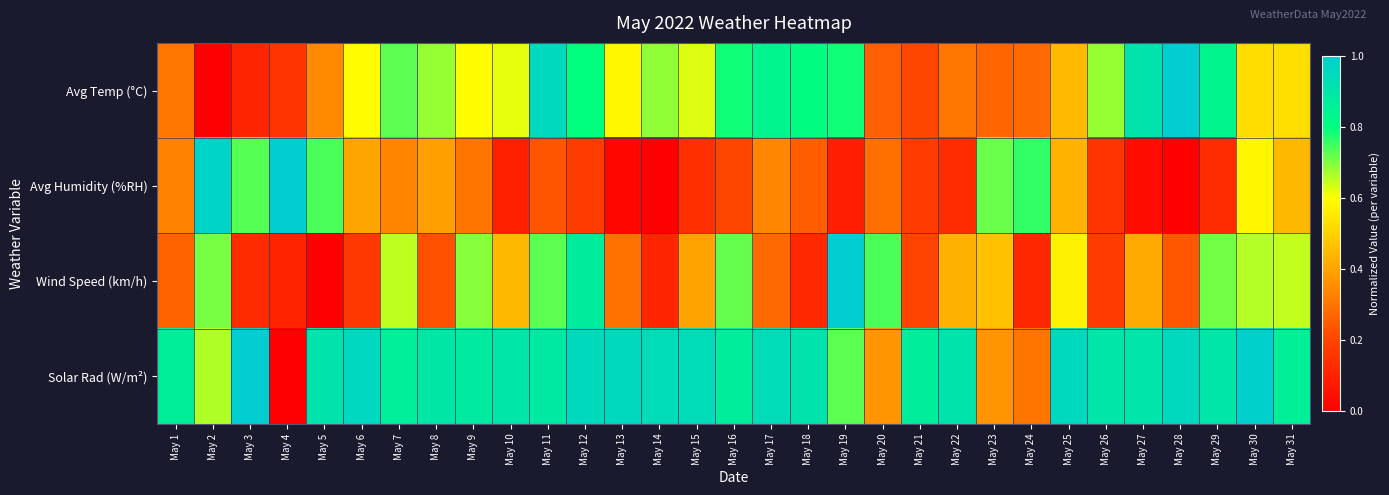

Reading right to left, what are all the values shown in this chart?

Avg Temp (°C): May 31=0.5	May 30=0.5	May 29=0.8	May 28=1.0	May 27=0.9	May 26=0.7	May 25=0.4	May 24=0.3	May 23=0.3	May 22=0.3	May 21=0.2	May 20=0.3	May 19=0.8	May 18=0.8	May 17=0.8	May 16=0.8	May 15=0.6	May 14=0.7	May 13=0.6	May 12=0.8	May 11=0.9	May 10=0.6	May 9=0.6	May 8=0.7	May 7=0.7	May 6=0.6	May 5=0.3	May 4=0.2	May 3=0.1	May 2=0.0	May 1=0.3
Avg Humidity (%RH): May 31=0.4	May 30=0.6	May 29=0.1	May 28=0.0	May 27=0.0	May 26=0.2	May 25=0.4	May 24=0.8	May 23=0.7	May 22=0.1	May 21=0.2	May 20=0.3	May 19=0.1	May 18=0.3	May 17=0.3	May 16=0.2	May 15=0.1	May 14=0.0	May 13=0.0	May 12=0.2	May 11=0.2	May 10=0.1	May 9=0.3	May 8=0.4	May 7=0.3	May 6=0.4	May 5=0.7	May 4=1.0	May 3=0.7	May 2=1.0	May 1=0.3
Wind Speed (km/h): May 31=0.6	May 30=0.7	May 29=0.7	May 28=0.2	May 27=0.4	May 26=0.2	May 25=0.6	May 24=0.1	May 23=0.5	May 22=0.4	May 21=0.2	May 20=0.7	May 19=1.0	May 18=0.1	May 17=0.3	May 16=0.7	May 15=0.4	May 14=0.1	May 13=0.3	May 12=0.9	May 11=0.7	May 10=0.4	May 9=0.7	May 8=0.2	May 7=0.6	May 6=0.2	May 5=0.0	May 4=0.1	May 3=0.1	May 2=0.7	May 1=0.3
Solar Rad (W/m²): May 31=0.9	May 30=1.0	May 29=0.9	May 28=1.0	May 27=0.9	May 26=0.9	May 25=0.9	May 24=0.3	May 23=0.4	May 22=0.9	May 21=0.9	May 20=0.4	May 19=0.7	May 18=0.9	May 17=0.9	May 16=0.9	May 15=0.9	May 14=0.9	May 13=0.9	May 12=0.9	May 11=0.9	May 10=0.9	May 9=0.9	May 8=0.9	May 7=0.9	May 6=1.0	May 5=0.9	May 4=0.0	May 3=1.0	May 2=0.7	May 1=0.9